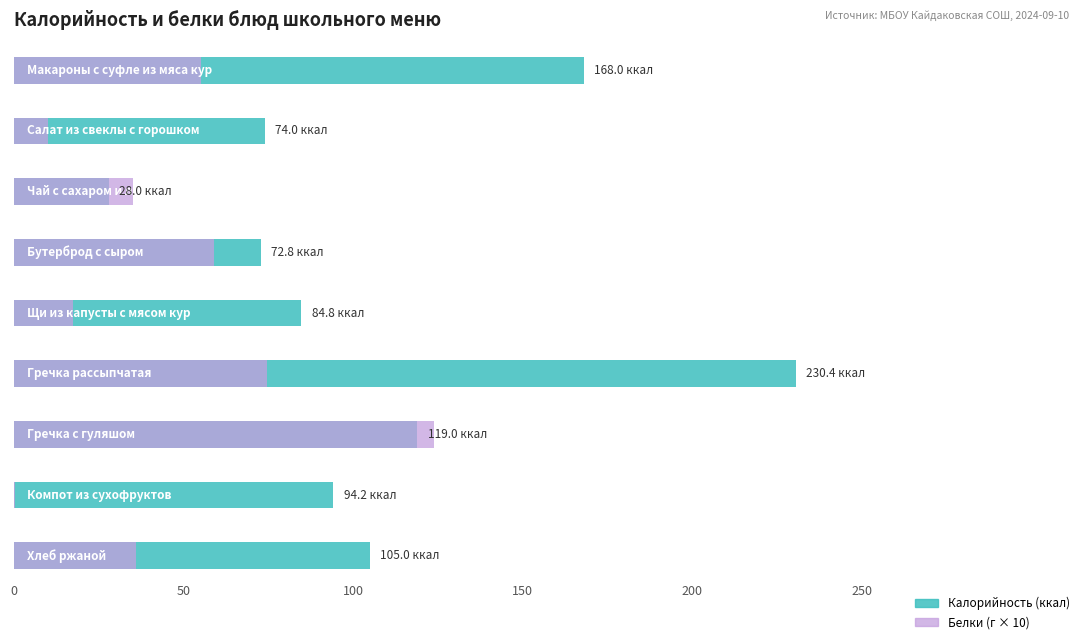

Which has a higher value, Компот из сухофруктов or Гречка с гуляшом?

Гречка с гуляшом